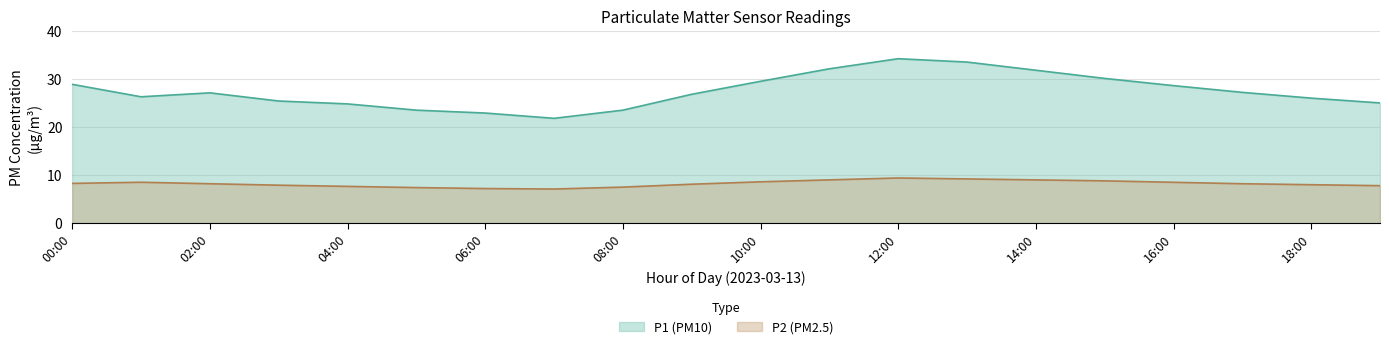

What is the difference between the highest and lowest values at 15:00?

21.5